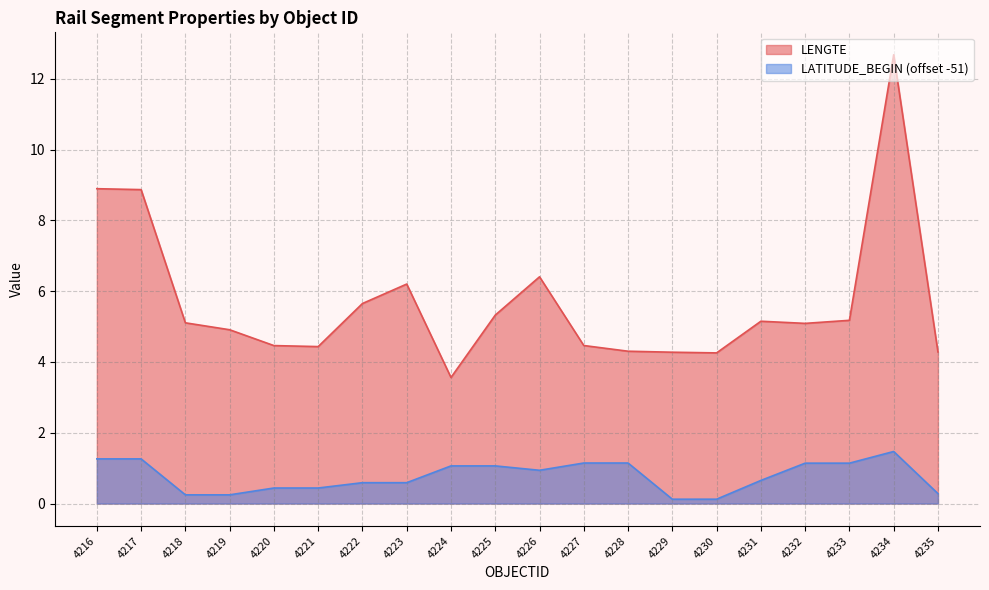

Rank the series at 4228 from highest to lowest value.

LENGTE, LATITUDE_BEGIN (offset -51)